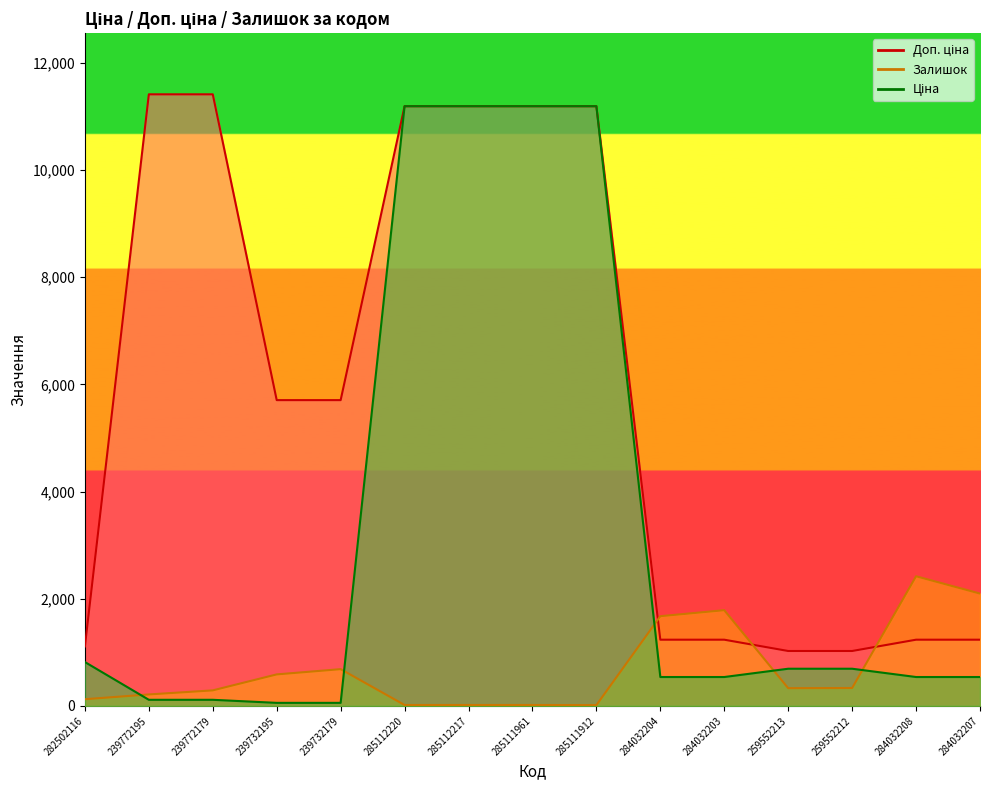

Reading left to right, list all the values displayed in this chart.

Ціна: 818.5	114.1	114.1	57.0	57.0	11188.2	11188.2	11188.2	11188.2	539.0	539.0	693.7	693.7	539.0	539.0
Доп. ціна: 1109.2	11410.0	11410.0	5705.0	5705.0	11188.2	11188.2	11188.2	11188.2	1235.4	1235.4	1024.6	1024.6	1235.4	1235.4
Залишок: 125.0	214.0	290.0	588.0	686.0	17.0	17.0	17.0	15.0	1674.0	1786.0	331.0	334.0	2419.0	2096.0